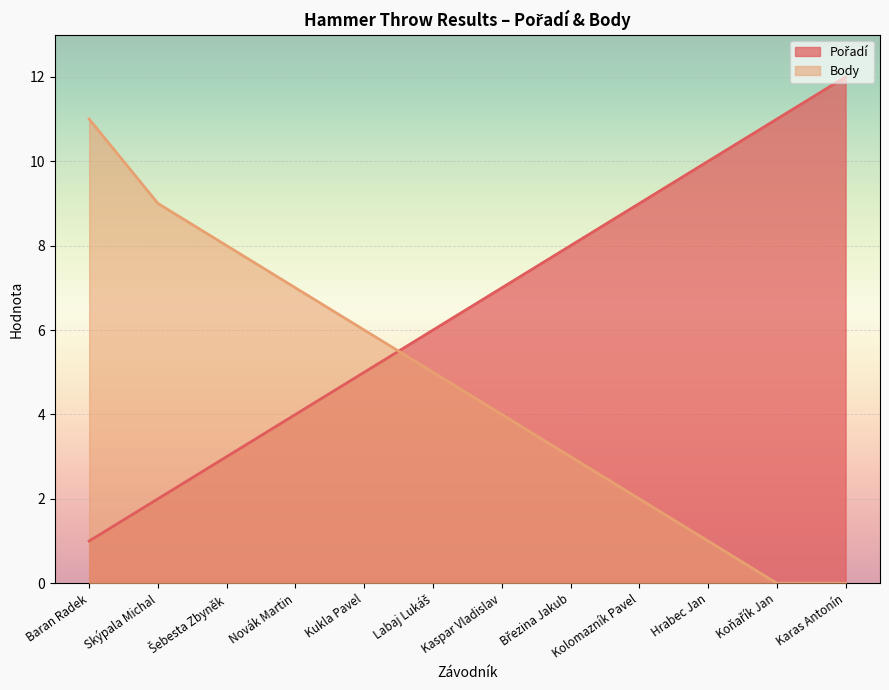

The Body series shows 8 at Karas Antonín. True or false?

False